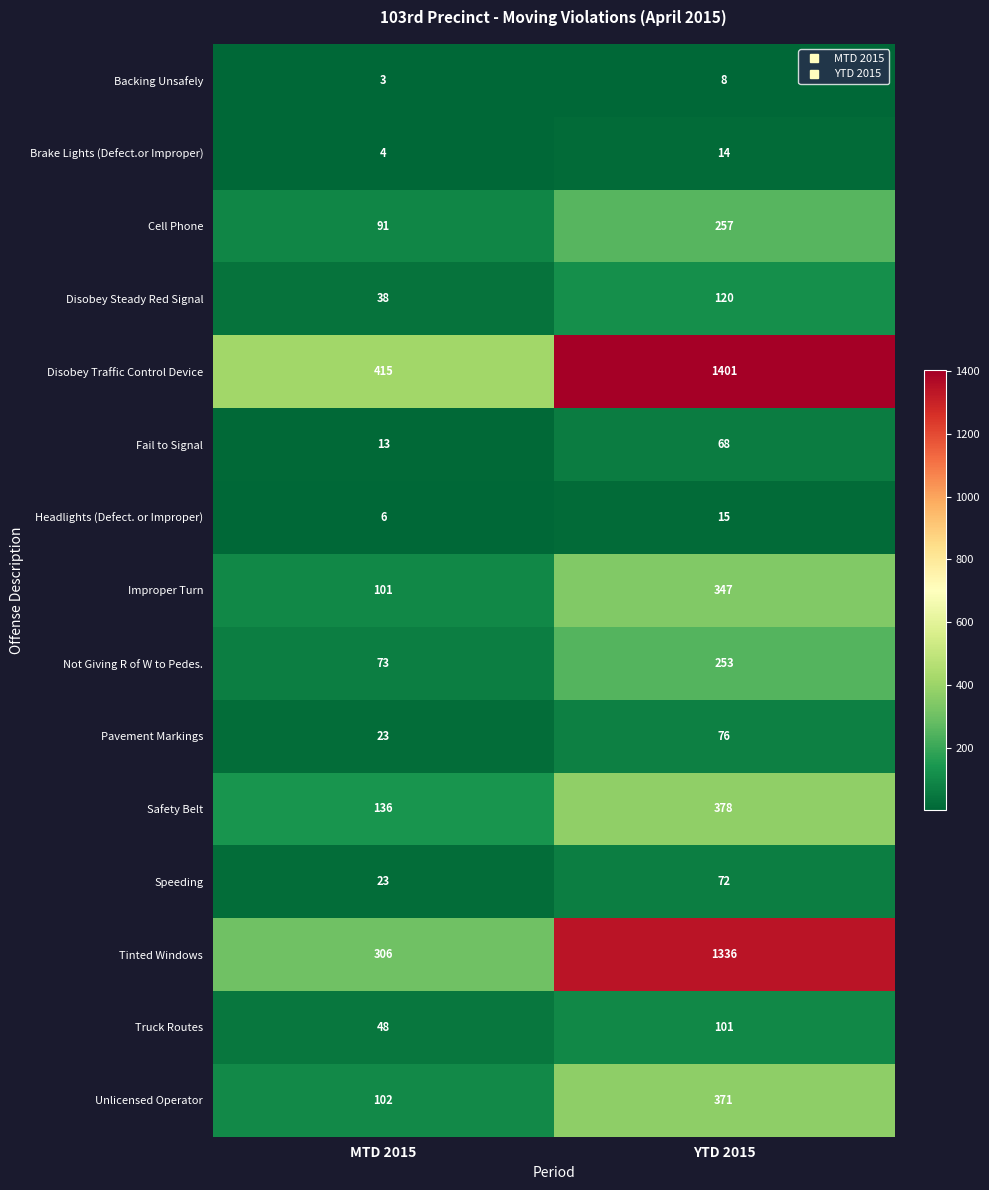

What is the spread (max minus min) of values at YTD 2015?

1393